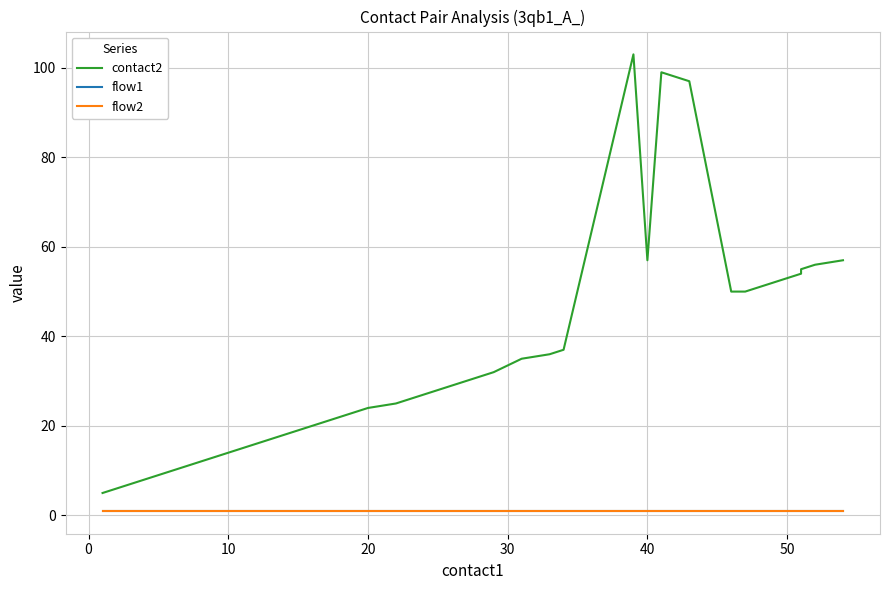

True or false: flow2 has more than 0 interior local peaks.

False